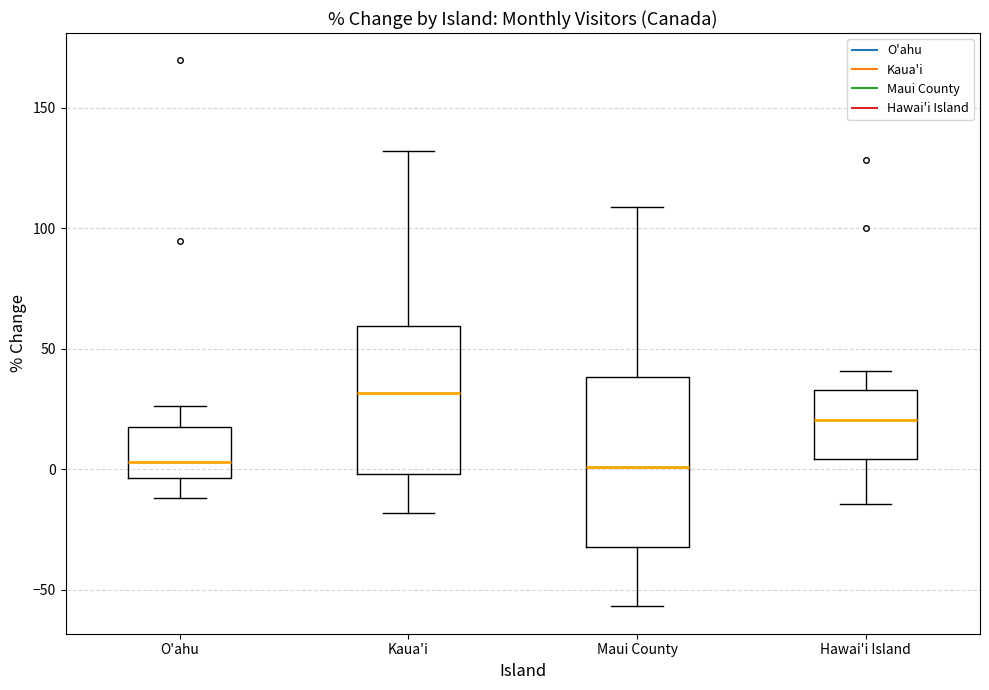

Where is the upper edge of the box for Maui County on the y-axis? The values are not printed on the chart, so give them approximately, as read against the axis.

40